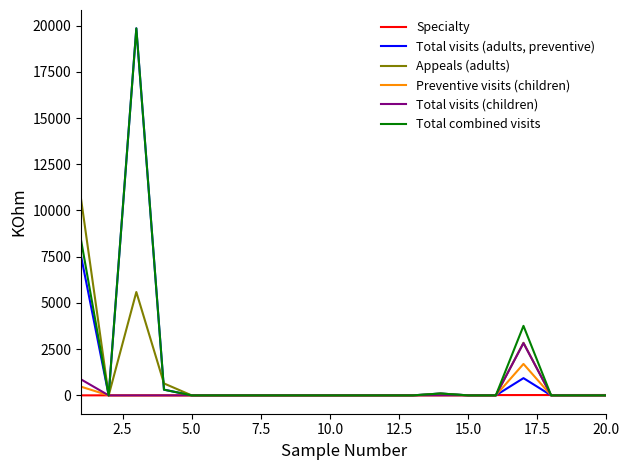

Does the chart display data point markers on the line(s)?

No